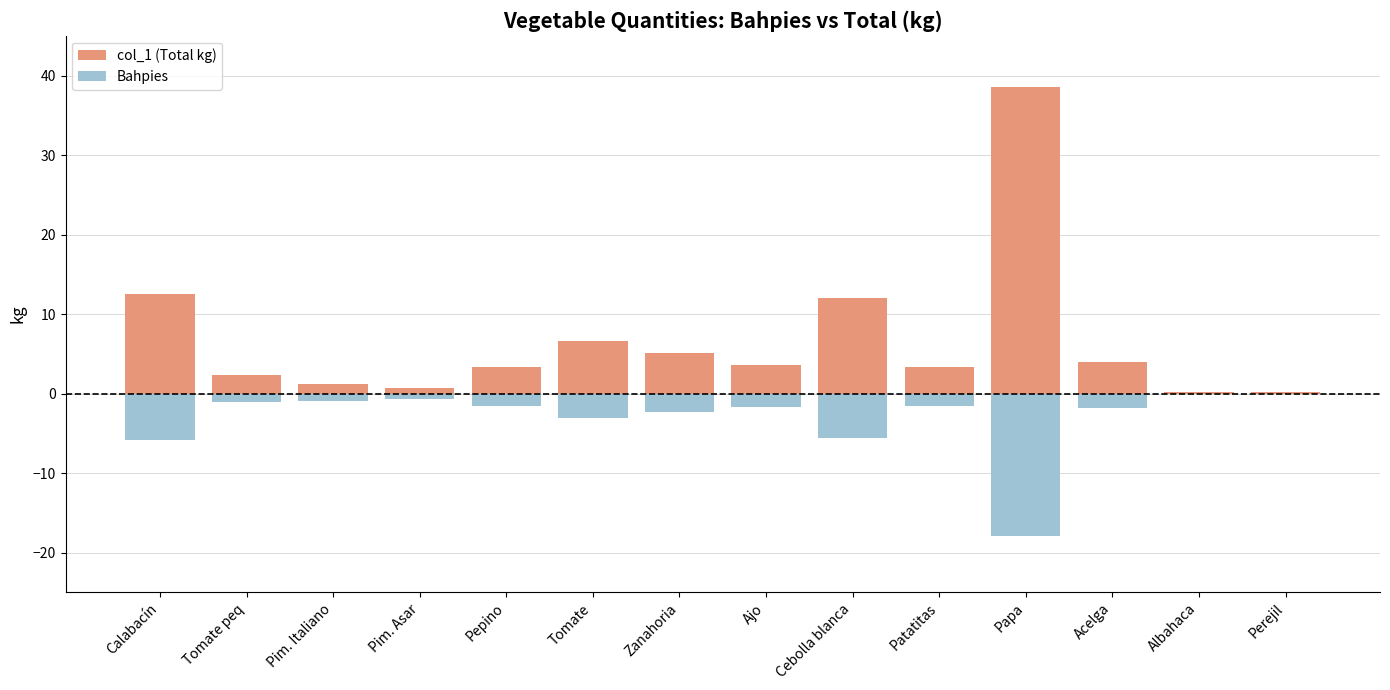

Which series has the widest spread of values?

col_1 (Total kg)